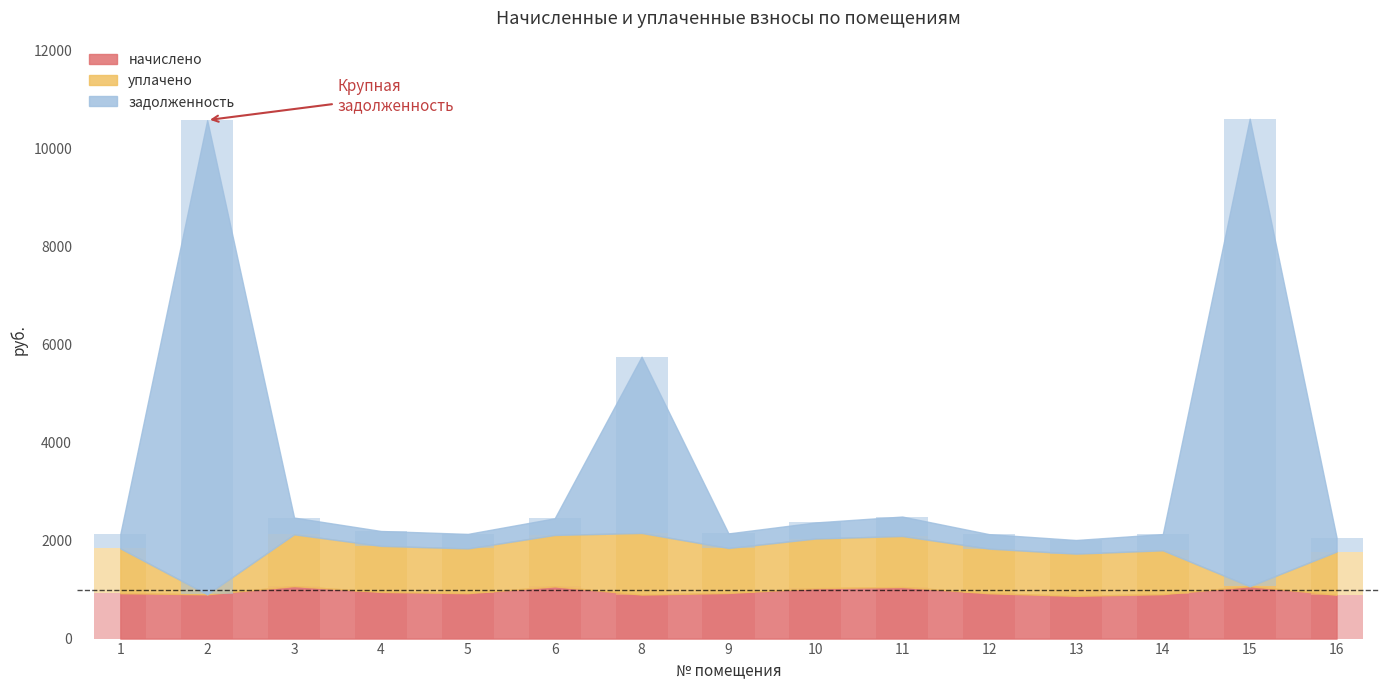

Reading right to left, list all the values displayed in this chart.

начислено: 16=894.2	15=1069.2	14=907.2	13=872.6	12=924.5	11=1054.1	10=1028.2	9=931.0	8=898.6	6=1064.9	5=926.6	4=952.6	3=1071.4	2=904.0	1=926.6
уплачено: 16=881.8	15=0.0	14=894.6	13=860.5	12=911.6	11=1039.4	10=1013.9	9=918.0	8=1257.0	6=1050.1	5=913.8	4=939.3	3=1056.5	2=0.0	1=913.8
задолженность: 16=285.7	15=9542.6	14=331.1	13=278.8	12=295.3	11=397.4	10=328.4	9=297.4	8=3598.2	6=340.2	5=296.0	4=304.3	3=342.2	2=9677.5	1=296.0